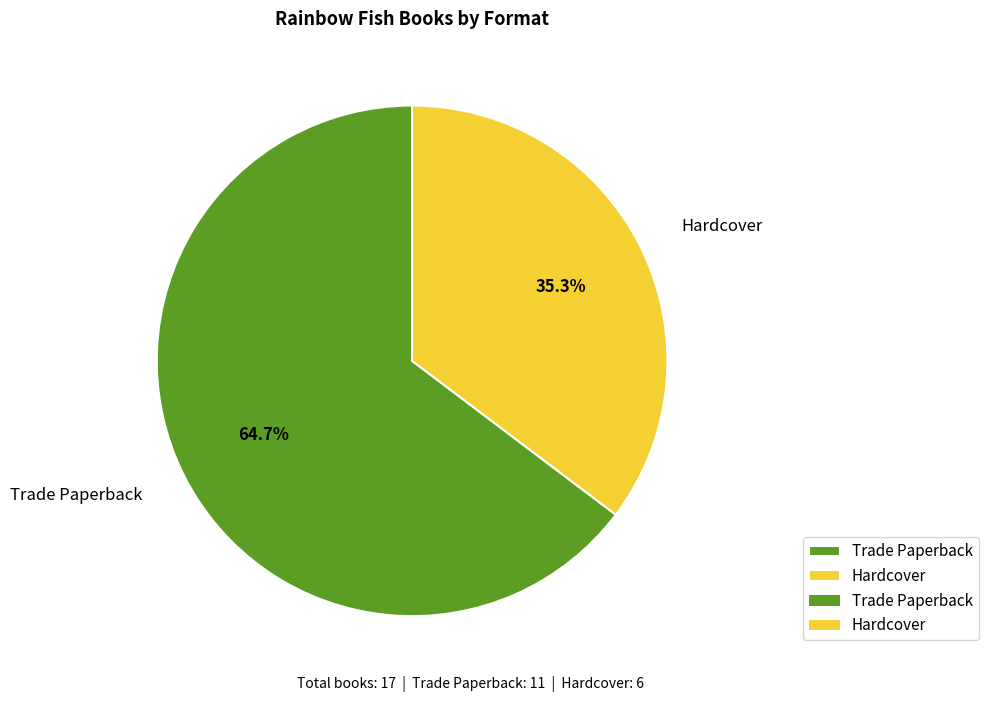

To the nearest percent, what is the difference between the Trade Paperback and Hardcover slice percentages?

29%